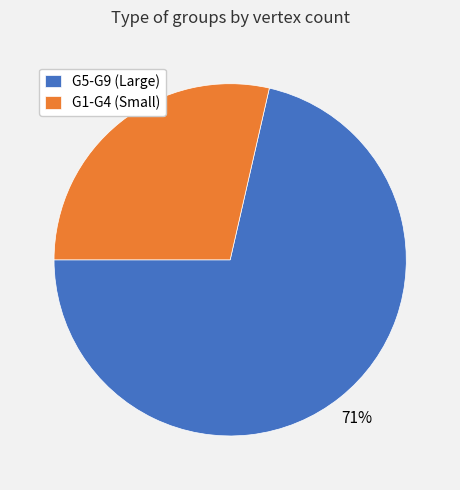

What percentage is the G5-G9 (Large) slice, to the nearest percent?

71%